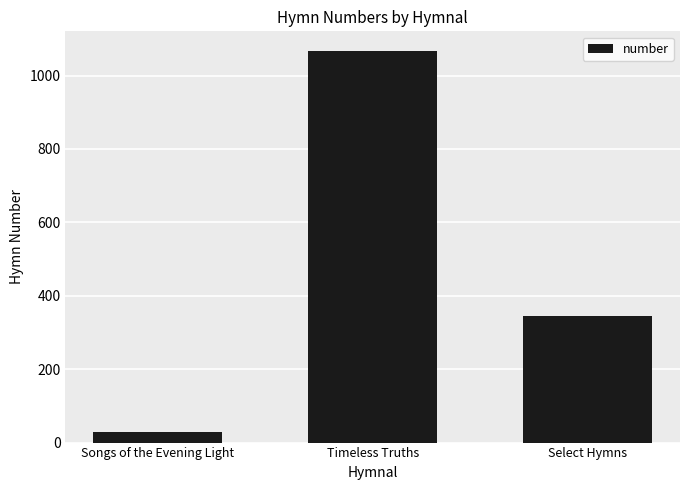

The chart shows a value of 344 at Select Hymns. True or false?

True